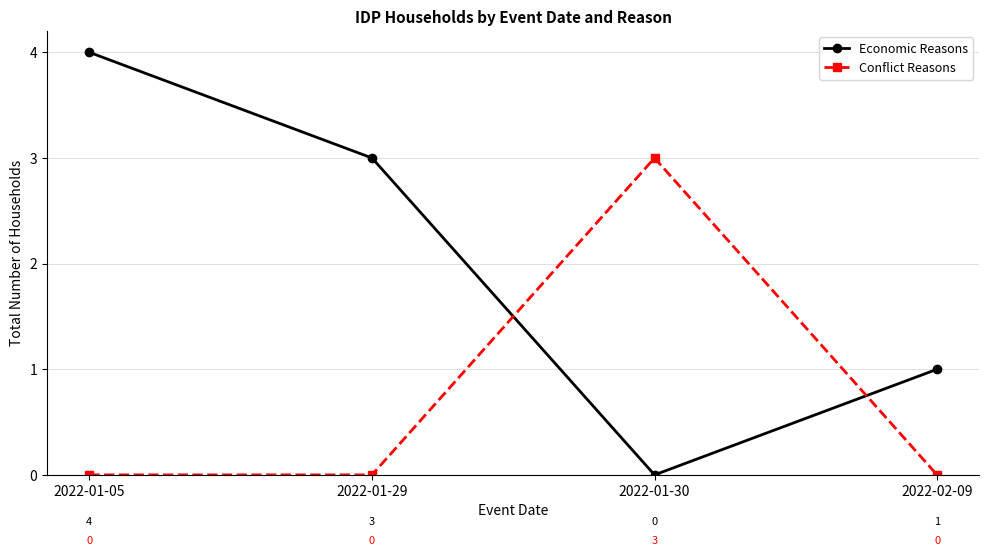

Rank the categories by Economic Reasons value from lowest to highest.

2022-01-30, 2022-02-09, 2022-01-29, 2022-01-05